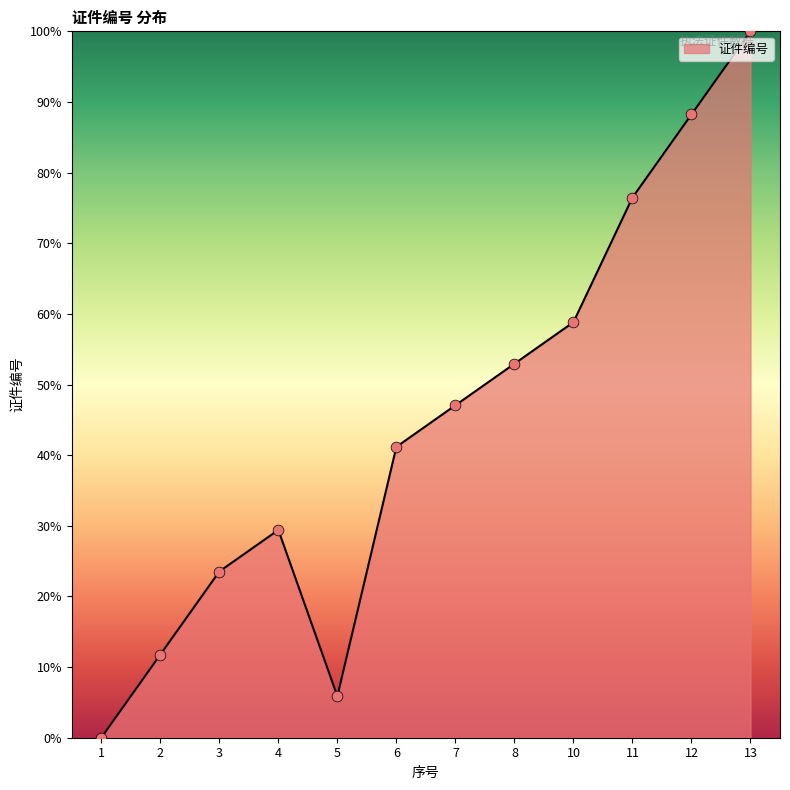

What is the change in value from 7 to 10?

+11.8